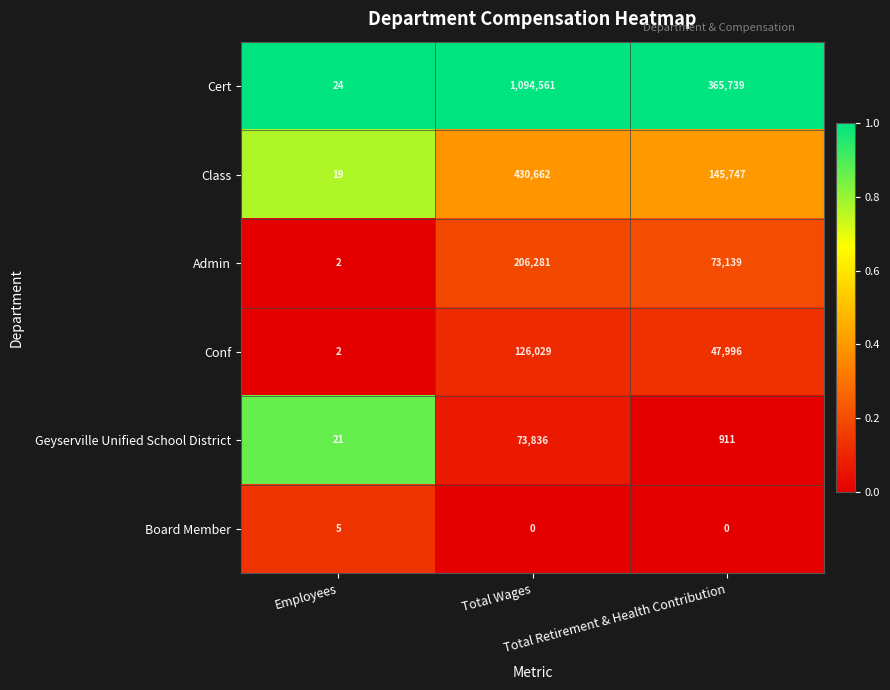

List the series in order of their peak value, highest first.

Cert, Class, Admin, Conf, Geyserville Unified School District, Board Member